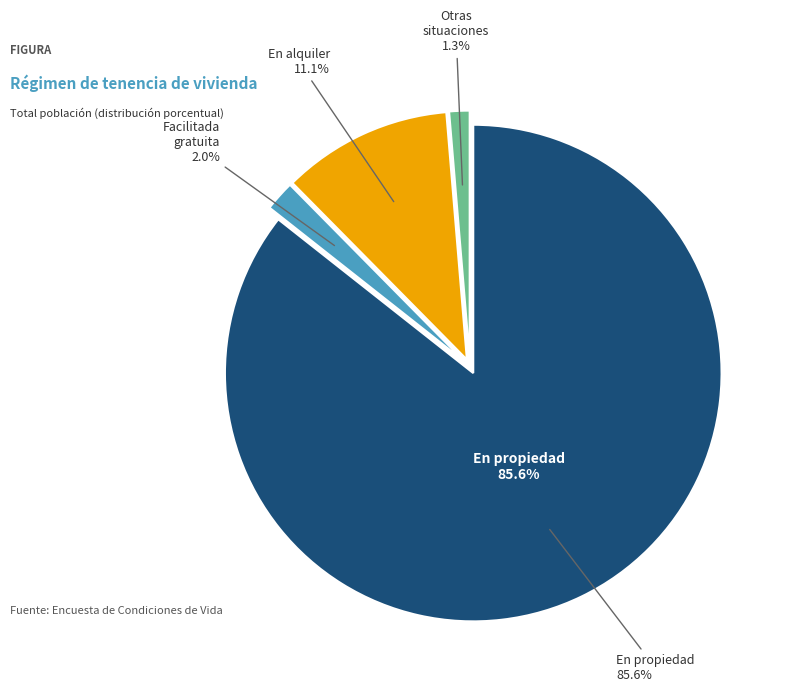

Rank the series by their maximum value, from lowest to highest.

Otras situaciones, Facilitada gratuita o semigratuitamente, En alquiler, En propiedad